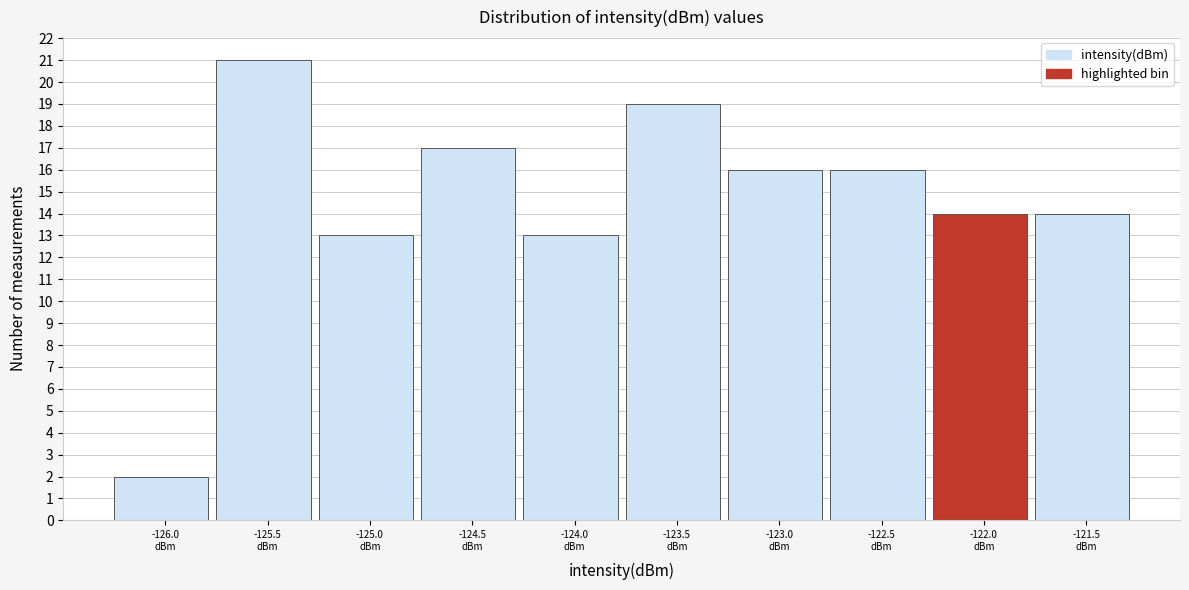

Reading left to right, extract all data points from this chart.

2	21	13	17	13	19	16	16	14	14